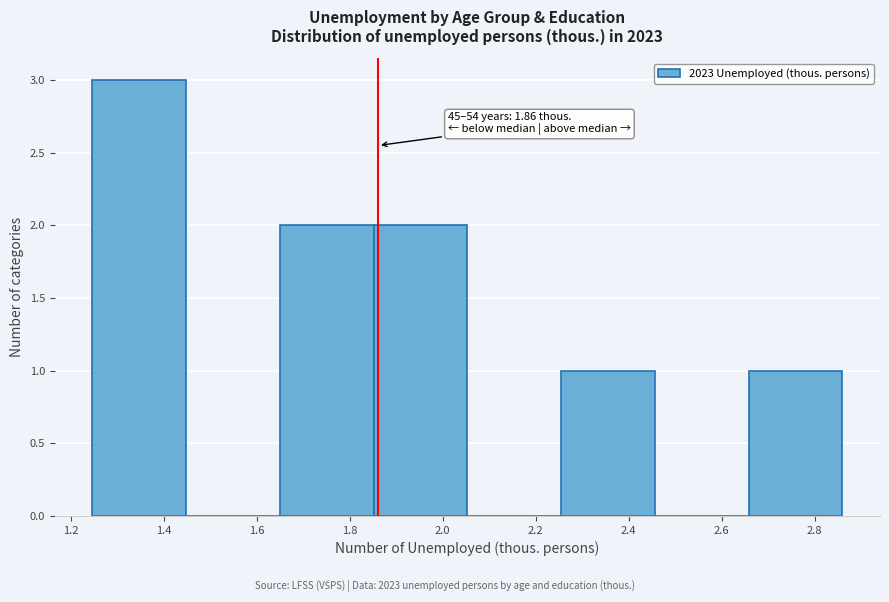

Which range on the x-axis has the tallest bar?

1.24 to 1.44